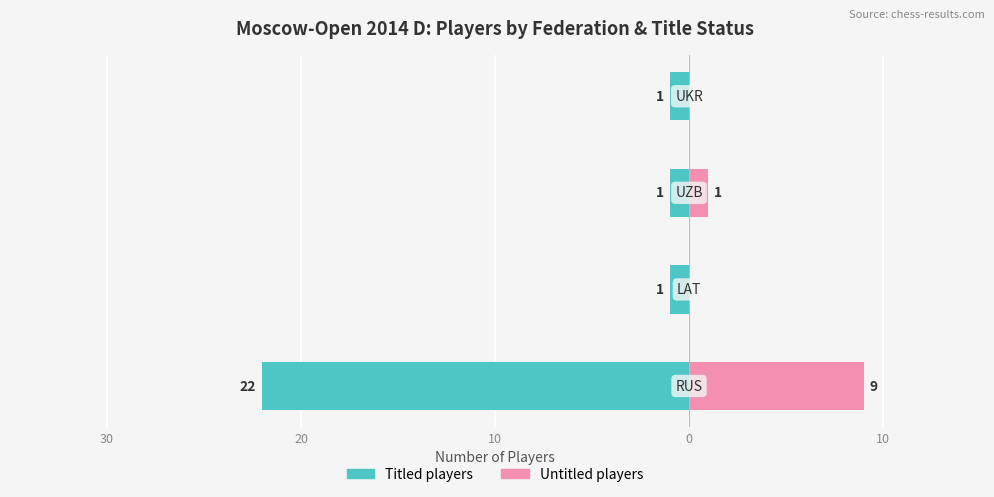

Is it true that Titled players equals -6 at 40?

False